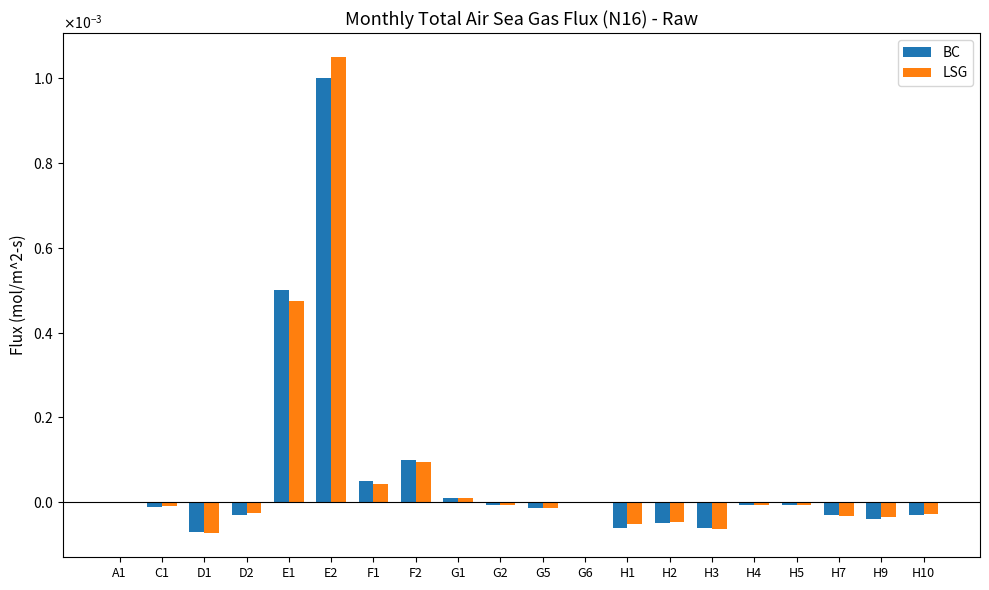

Does the chart contain stacked bars?

No